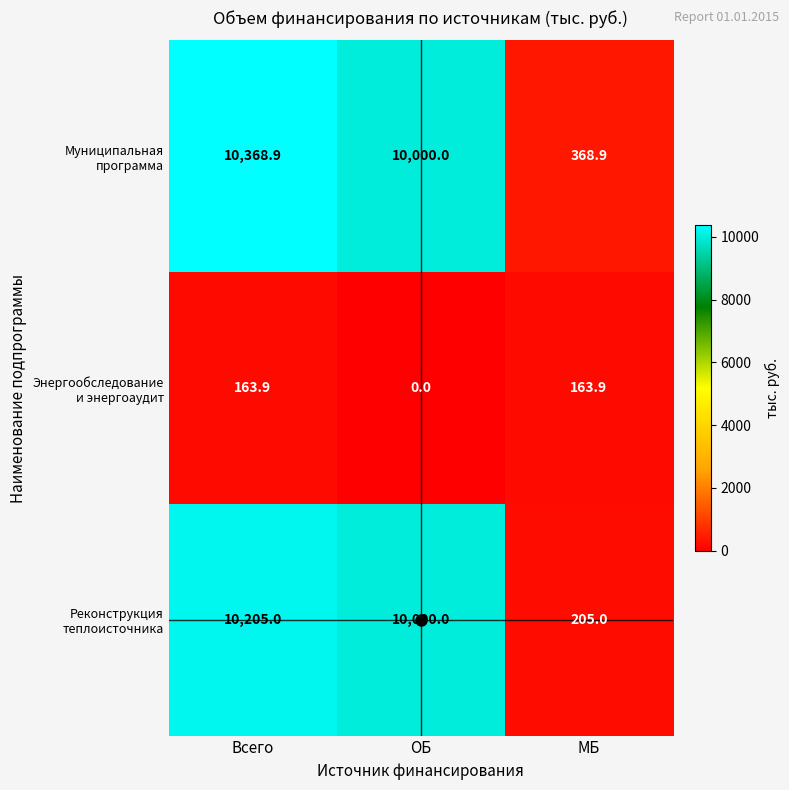

What is the spread (max minus min) of values at ОБ?

10000.0